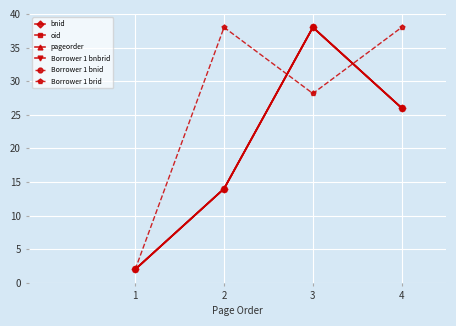

Where does the Borrower 1 bnid series first go above 26?

3